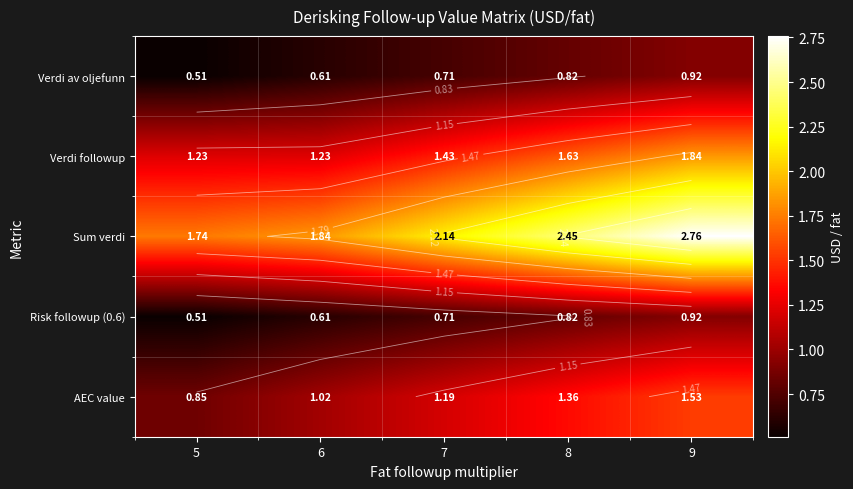

What is the total value across all series at 7?

6.2